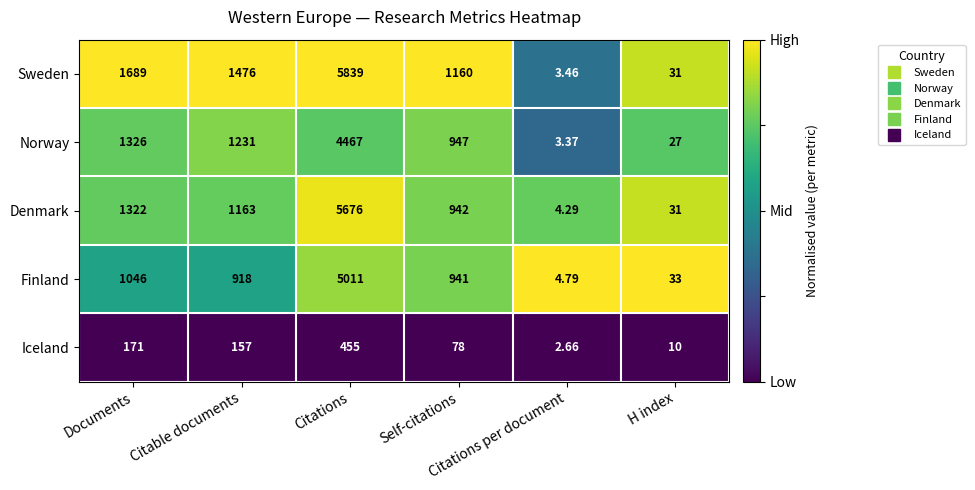

At which category is the sum across all series the highest?

Citations